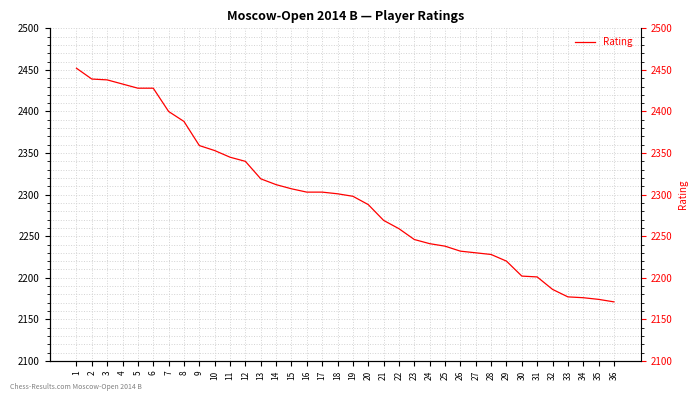

What is the minimum value shown in the chart?

2171